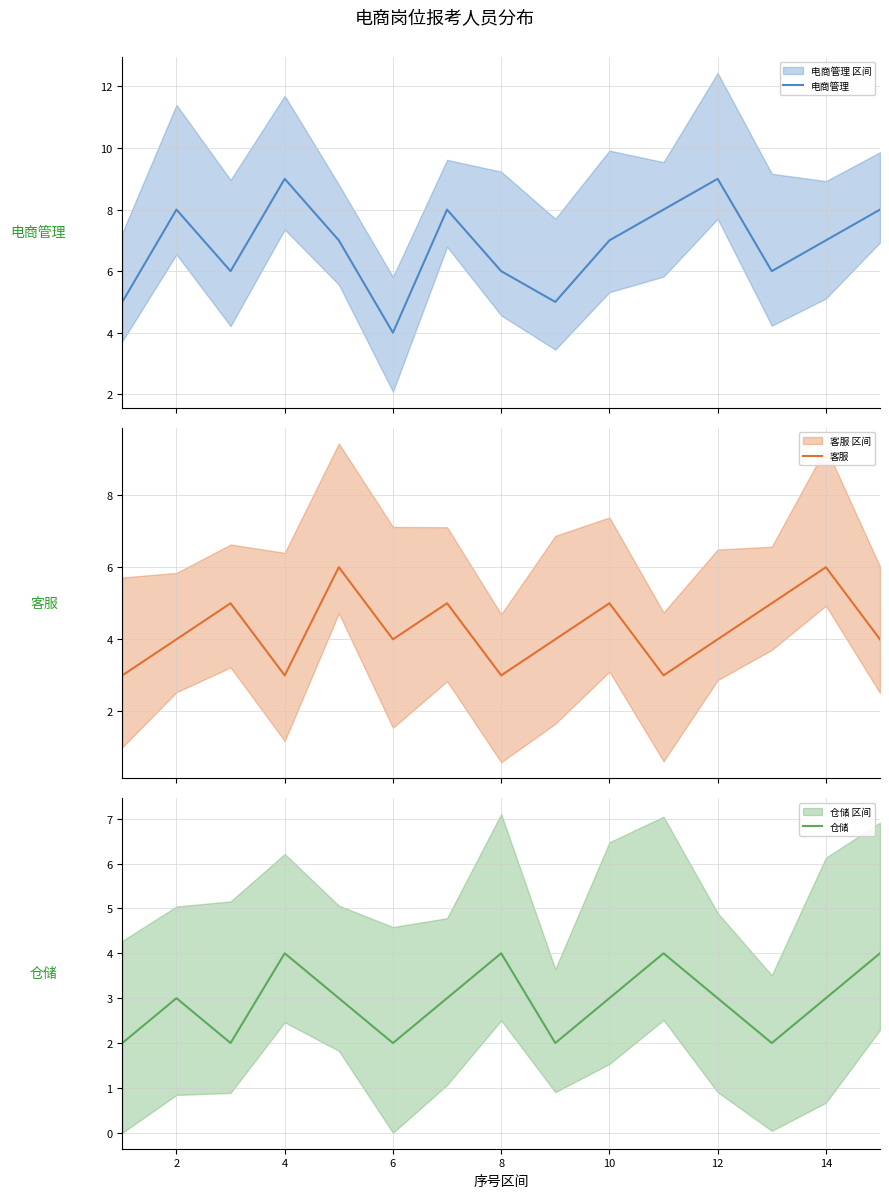

What is the maximum value shown in the chart?

9